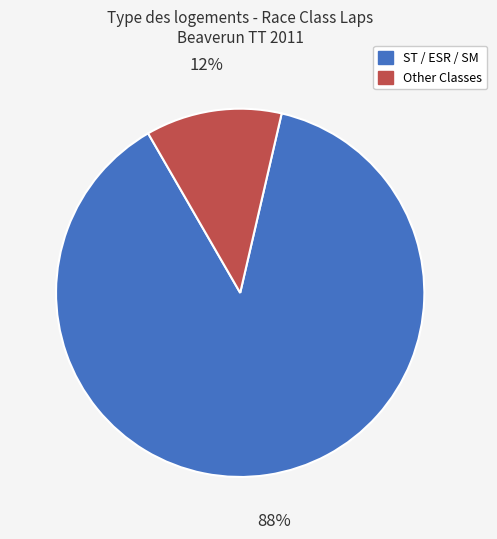

Does any single category account for the majority?

Yes